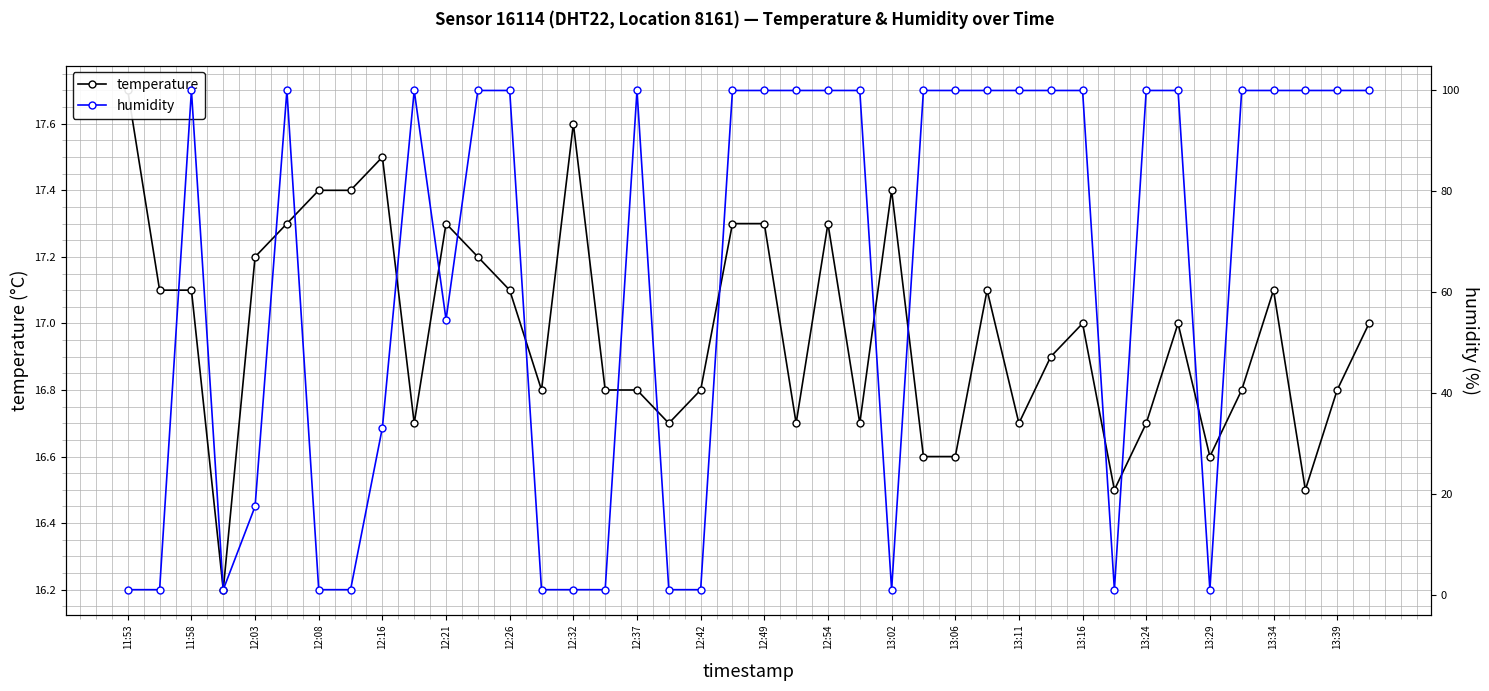

Reading left to right, list all the values displayed in this chart.

temperature: 17.7	17.1	17.1	16.2	17.2	17.3	17.4	17.4	17.5	16.7	17.3	17.2	17.1	16.8	17.6	16.8	16.8	16.7	16.8	17.3	17.3	16.7	17.3	16.7	17.4	16.6	16.6	17.1	16.7	16.9	17.0	16.5	16.7	17.0	16.6	16.8	17.1	16.5	16.8	17.0
humidity: 1.0	1.0	99.9	1.0	17.5	99.9	1.0	1.0	33.1	99.9	54.5	99.9	99.9	1.0	1.0	1.0	99.9	1.0	1.0	99.9	99.9	99.9	99.9	99.9	1.0	99.9	99.9	99.9	99.9	99.9	99.9	1.0	99.9	99.9	1.0	99.9	99.9	99.9	99.9	99.9